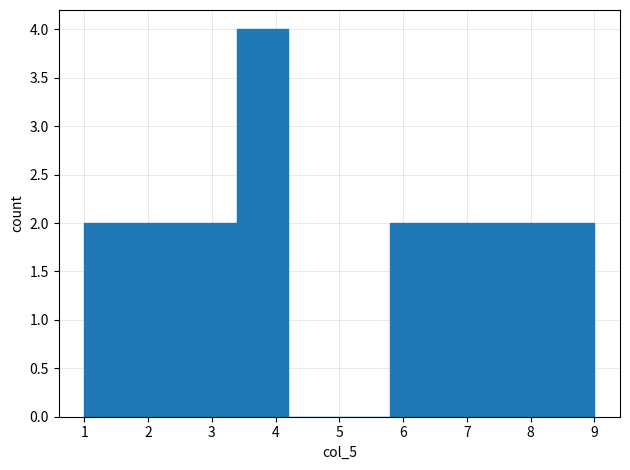

Reading left to right, list every bar in this chart as the range it spans on the x-axis followed by its height. The values are not printed on the chart, so give them approximately, as read against the axis.

1.0 to 1.8: 2
1.8 to 2.6: 2
2.6 to 3.4: 2
3.4 to 4.2: 4
4.2 to 5.0: 0
5.0 to 5.8: 0
5.8 to 6.6: 2
6.6 to 7.4: 2
7.4 to 8.2: 2
8.2 to 9.0: 2